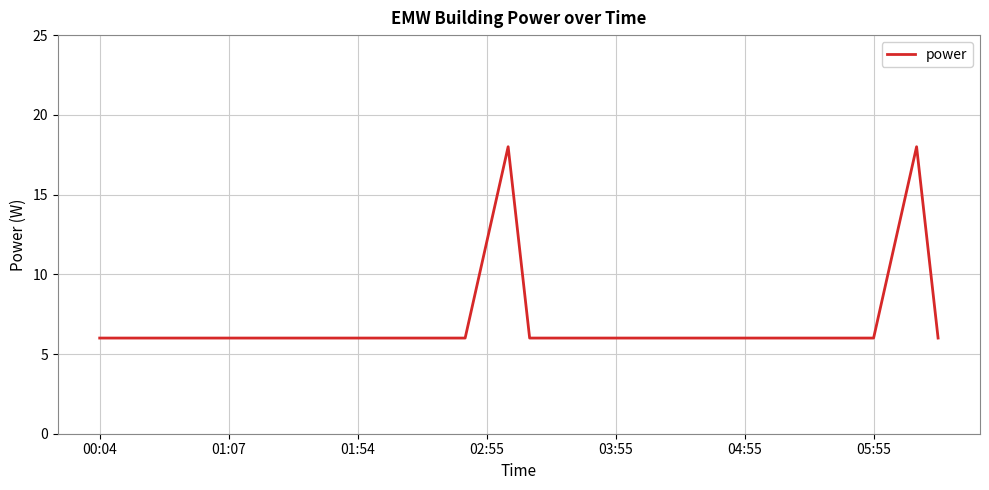

Reading right to left, transcribe all the data shown in this chart.

6	18	12	6	6	6	6	6	6	6	6	6	6	6	6	6	6	6	6	6	18	12	6	6	6	6	6	6	6	6	6	6	6	6	6	6	6	6	6	6